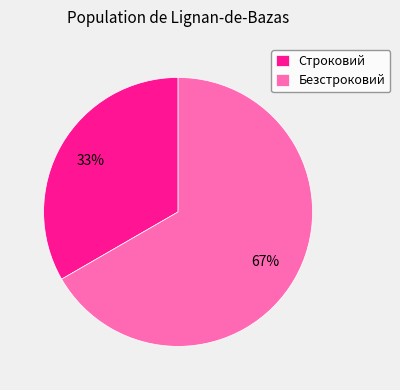

Which has a higher value, Безстроковий or Строковий?

Безстроковий